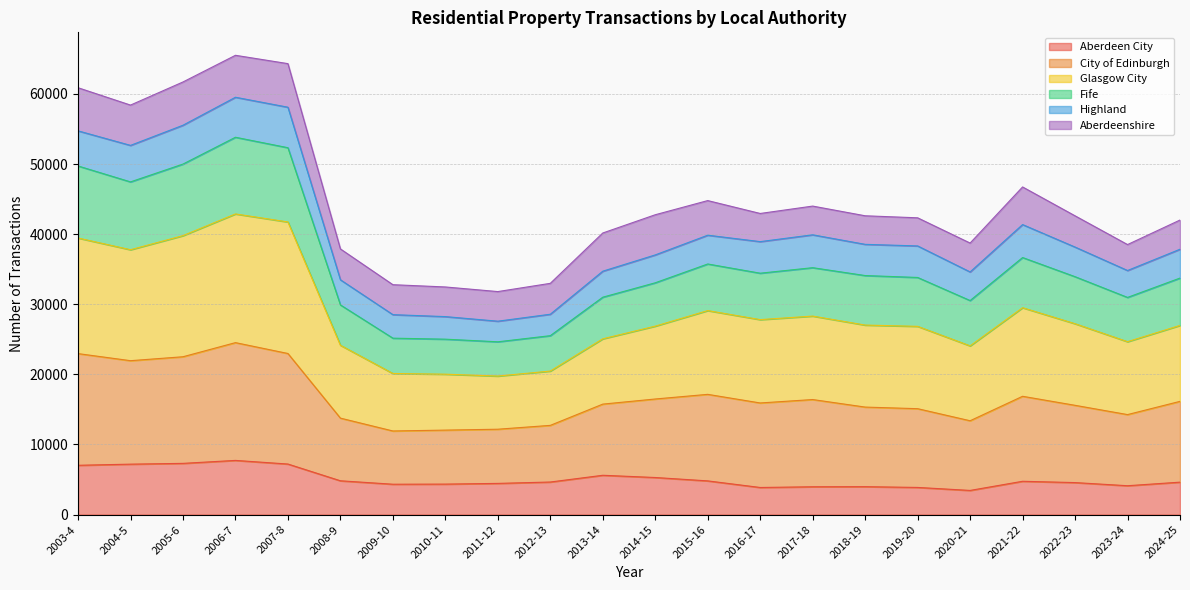

What is the label of the 14th point from the right?

2011-12